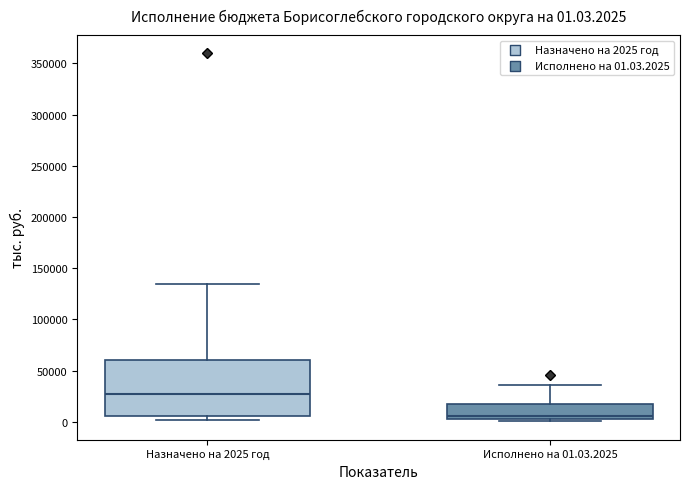

Which box's median line is the lowest?

Исполнено на 01.03.2025